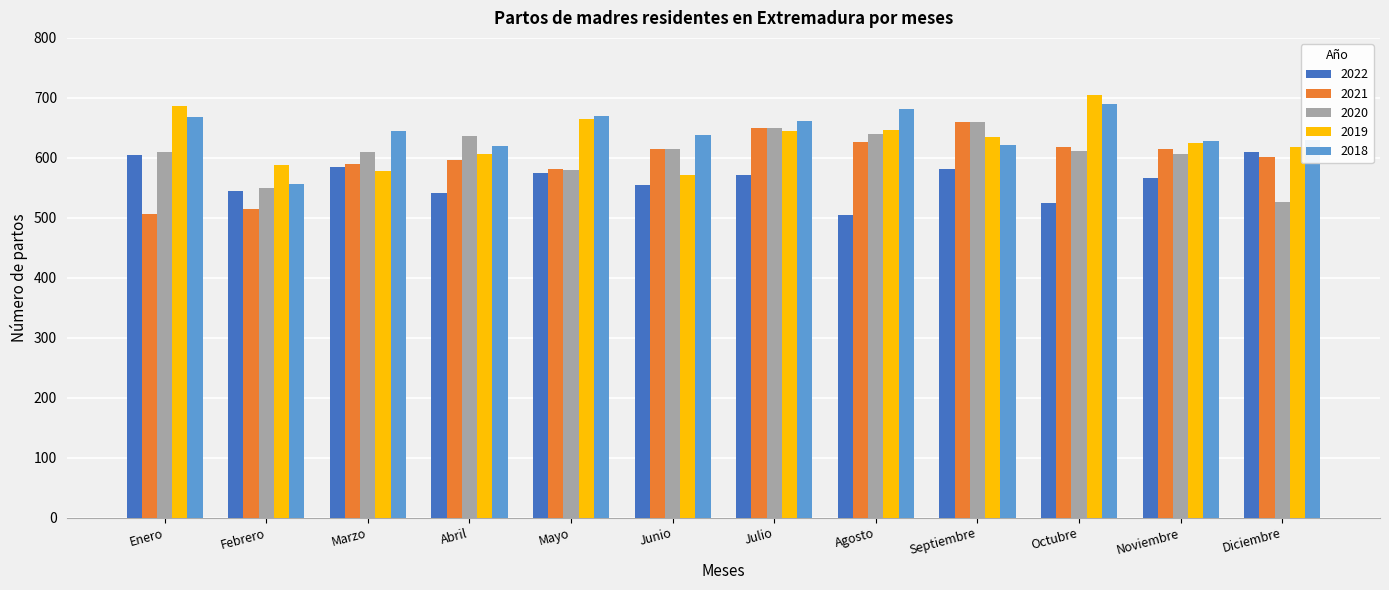

How many distinct data groups are displayed?

5